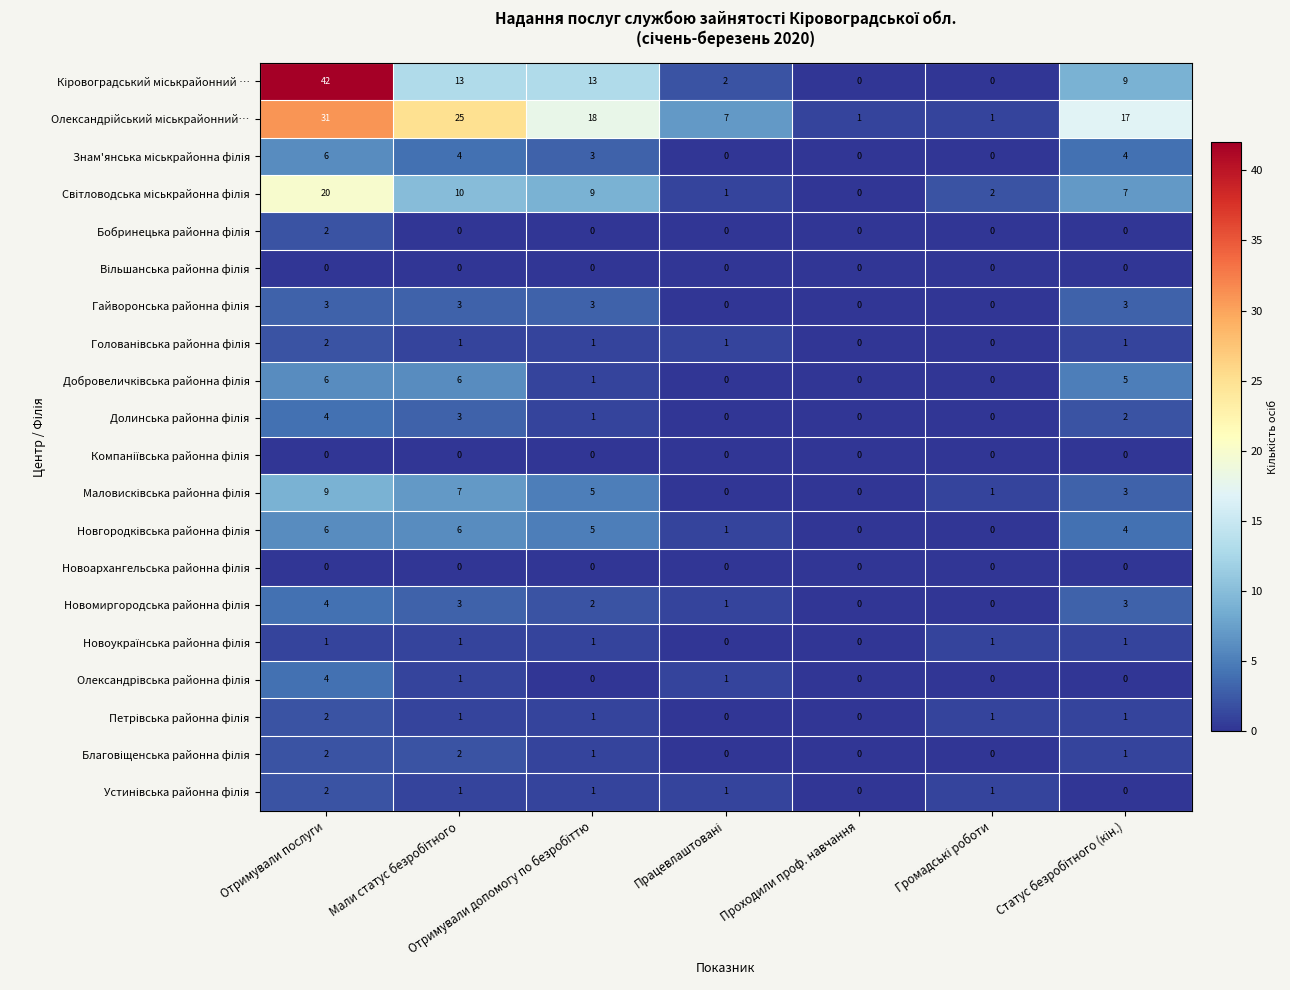

At which category is the sum across all series the highest?

Отримували послуги